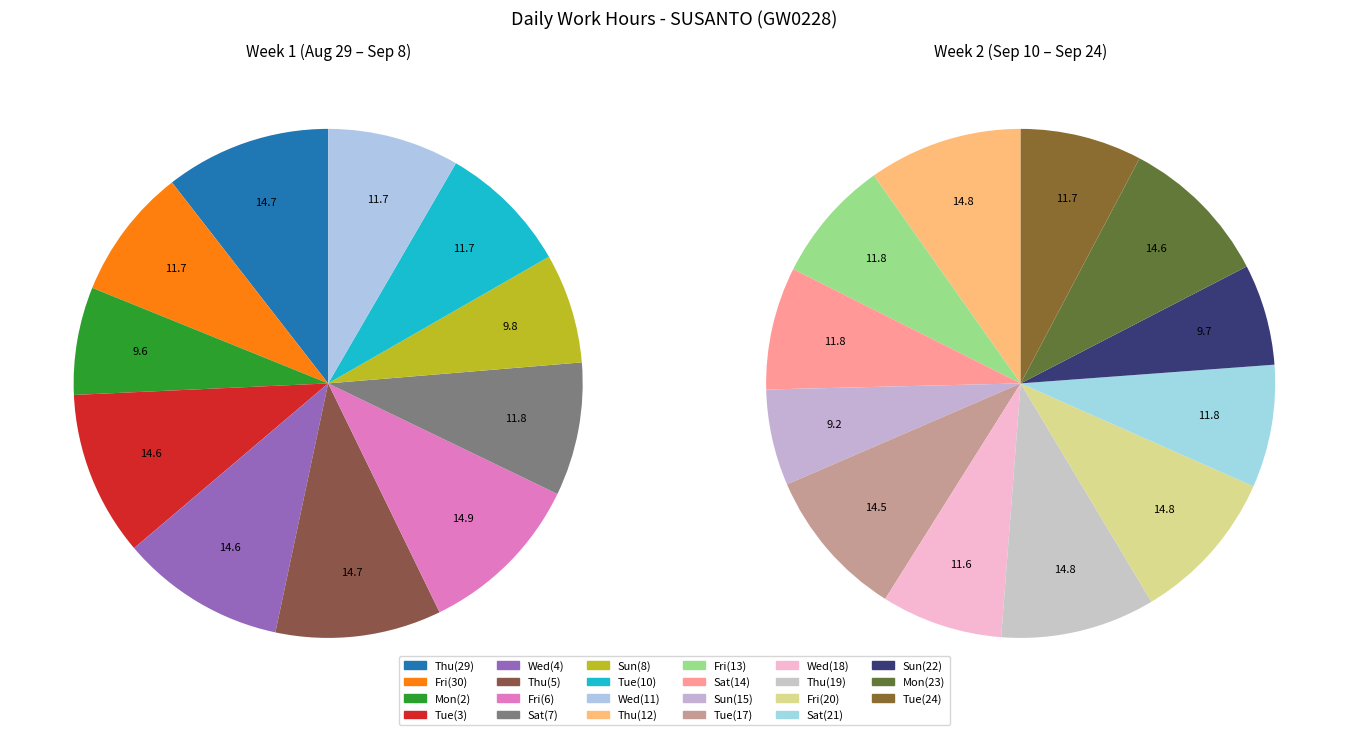

Is Tue_2 the majority of the pie?

No